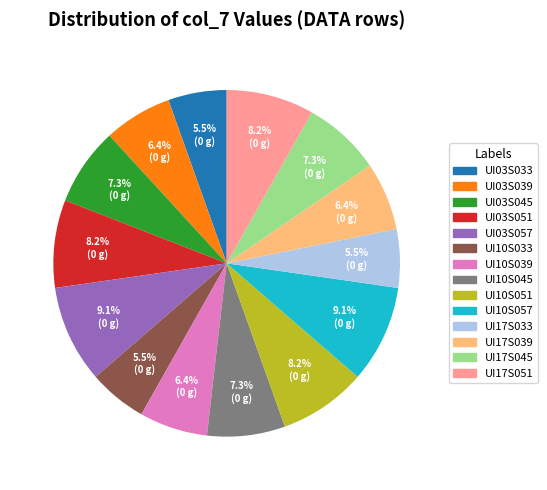

Which has a higher value, UI17S045 or UI03S039?

UI17S045